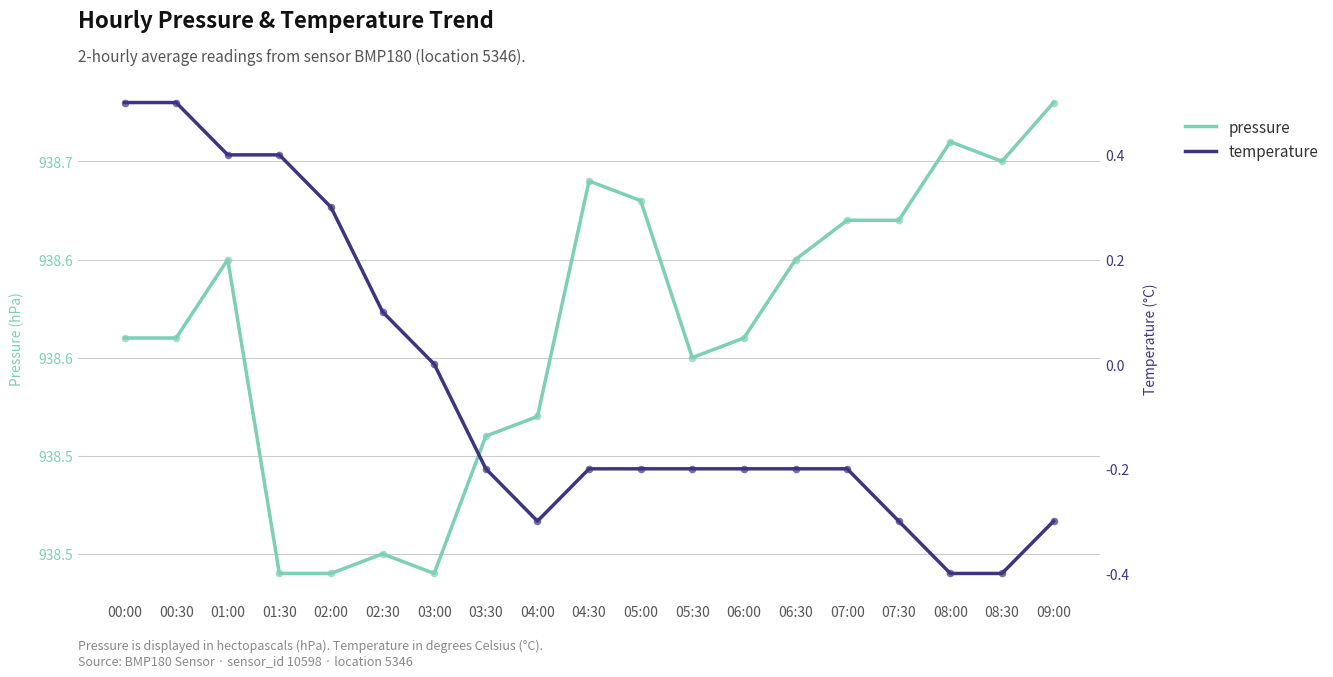

Which series contains the highest Y value?

pressure